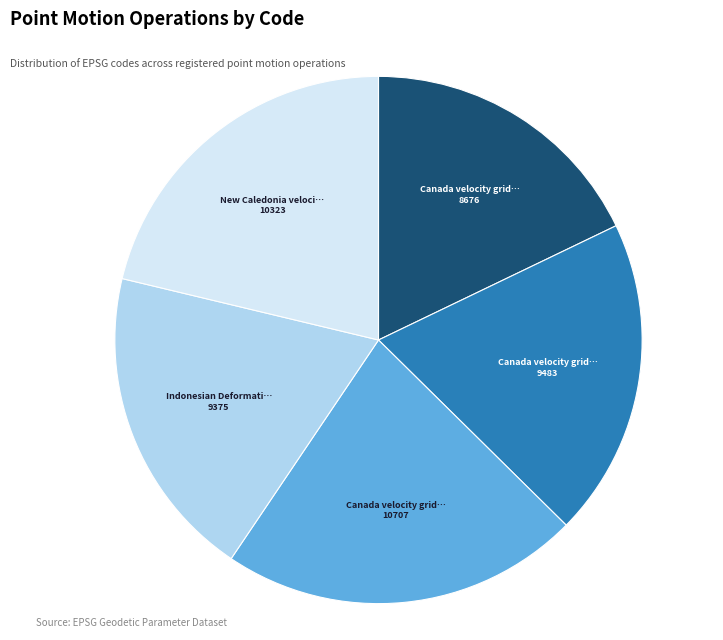

Does any single category account for the majority?

No